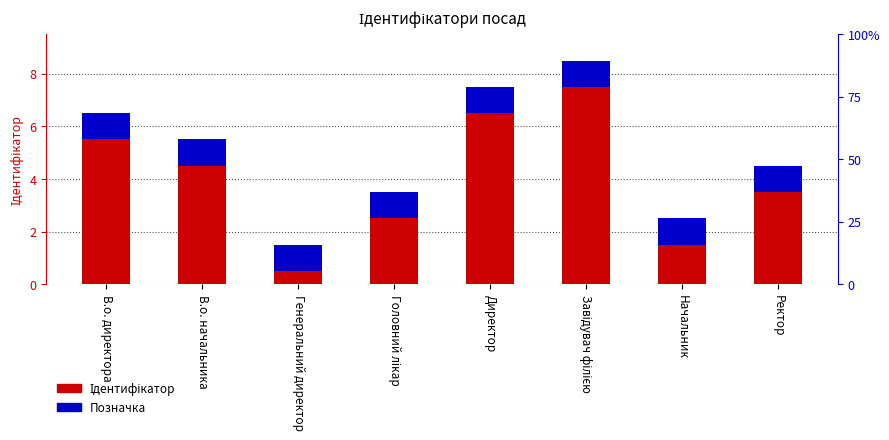

What is the sum of the Ідентифікатор values at Начальник and В.о. начальника?

7